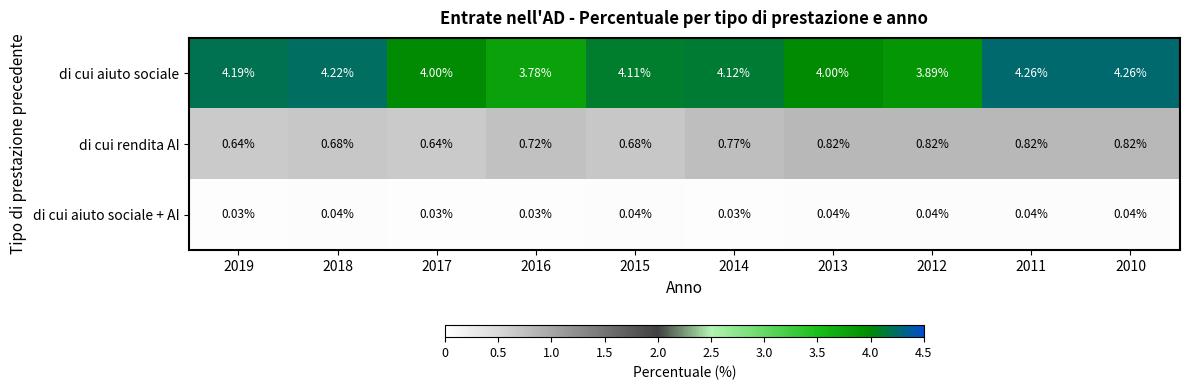

Rank the series by their average value, from lowest to highest.

di cui aiuto sociale + AI, di cui rendita AI, di cui aiuto sociale